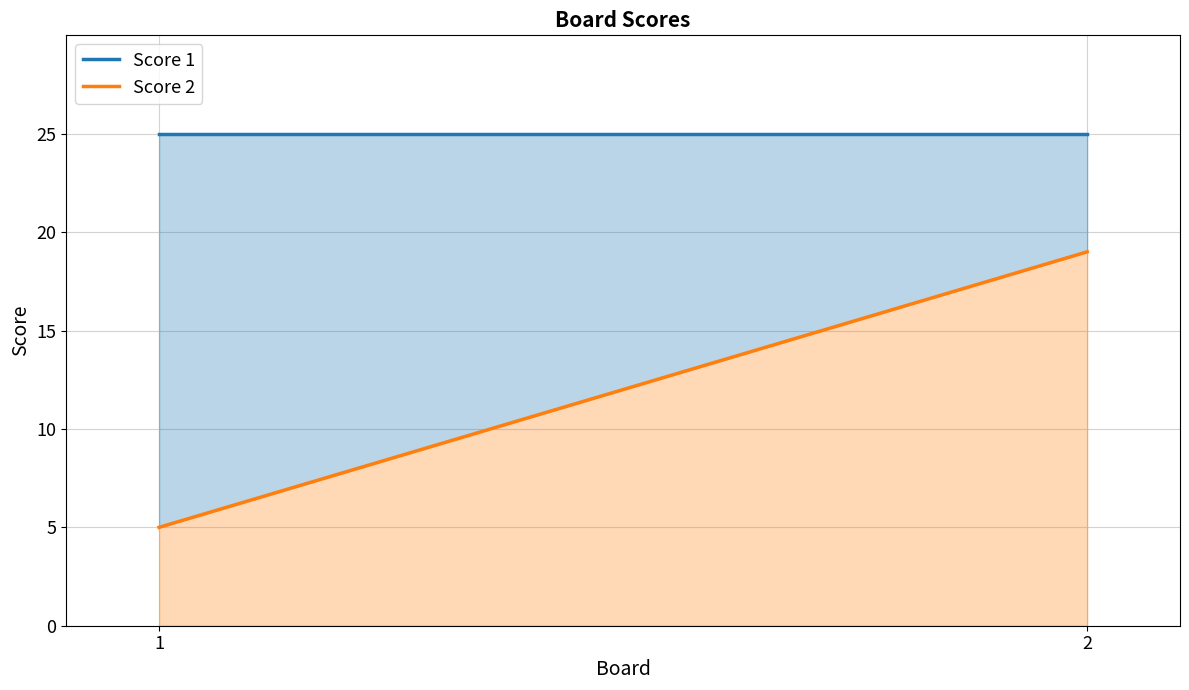

What is the difference between the Score 2 values at 2 and 1?

14